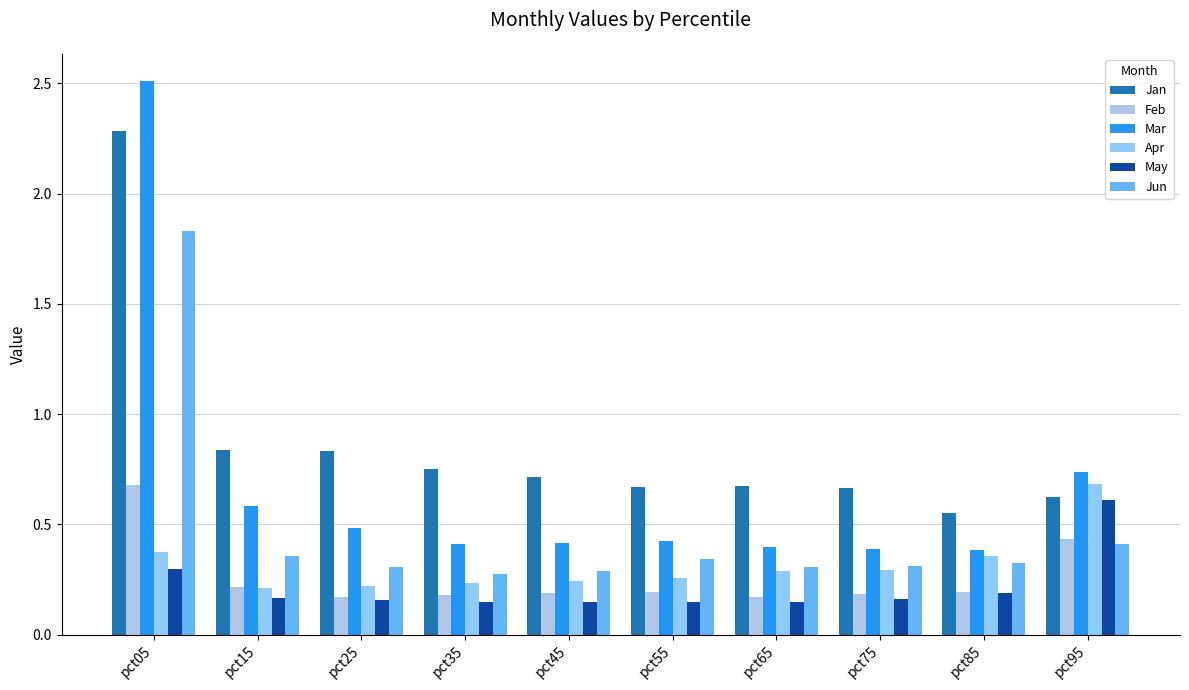

Does the chart contain any negative values?

No